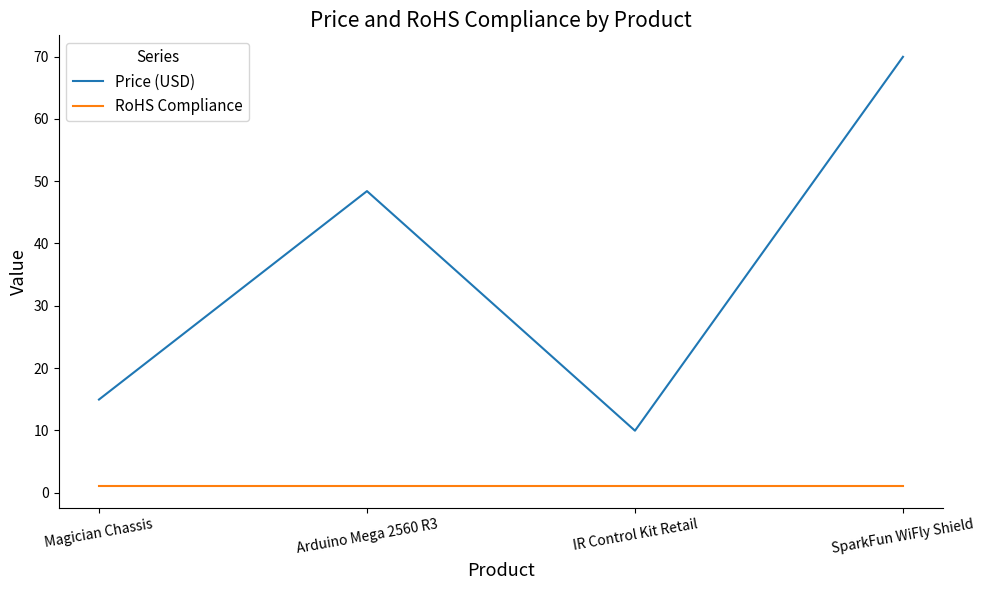

Which series changed the most between Arduino Mega 2560 R3 and IR Control Kit Retail?

Price (USD)